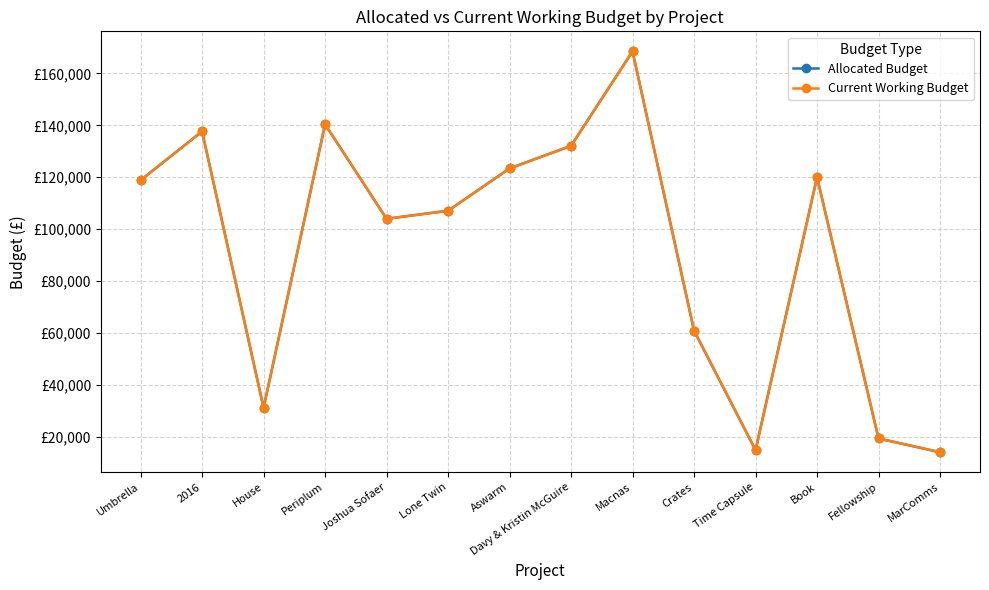

Is this an area chart (filled region under the line)?

No